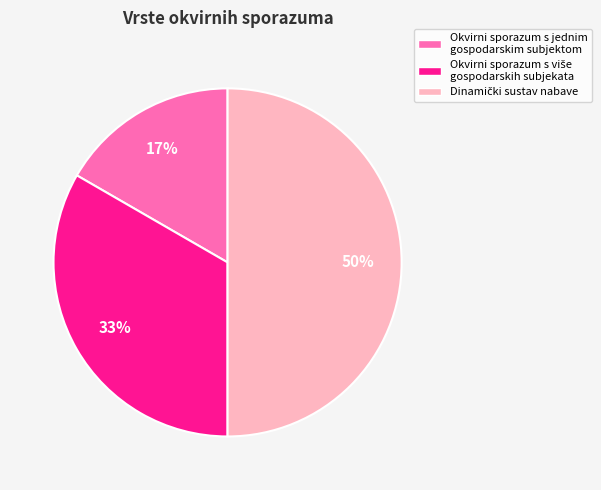

Count the number of slices in the pie.

3